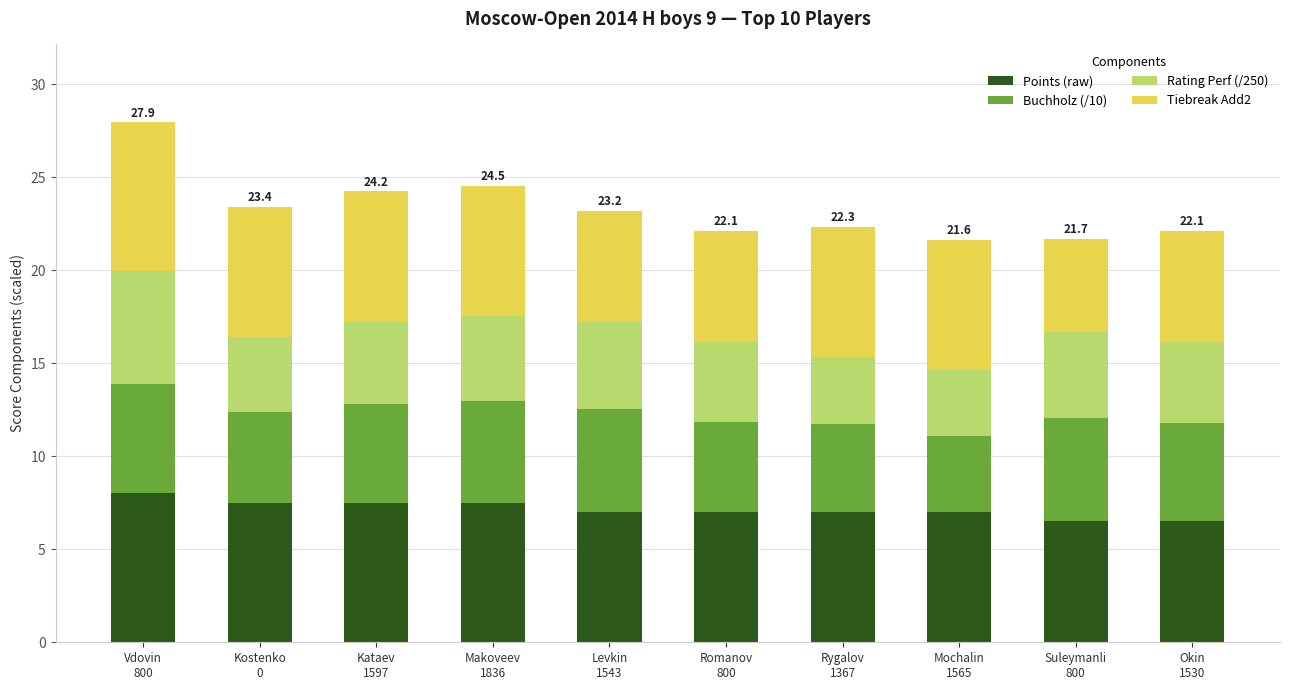

Count the number of data series in this chart.

4